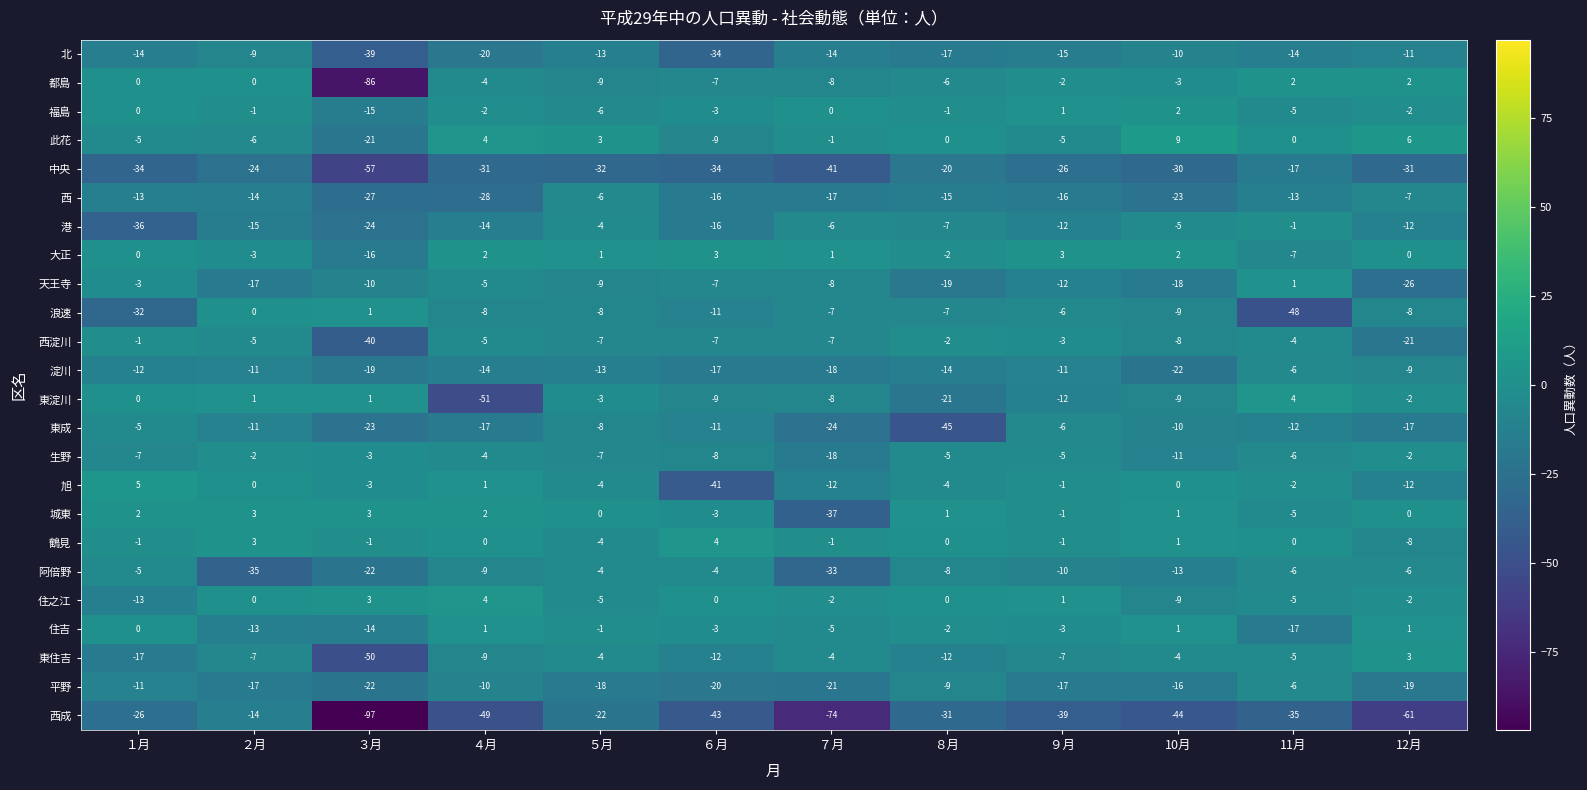

True or false: 阿倍野 has a value of -8 at ８月.

True